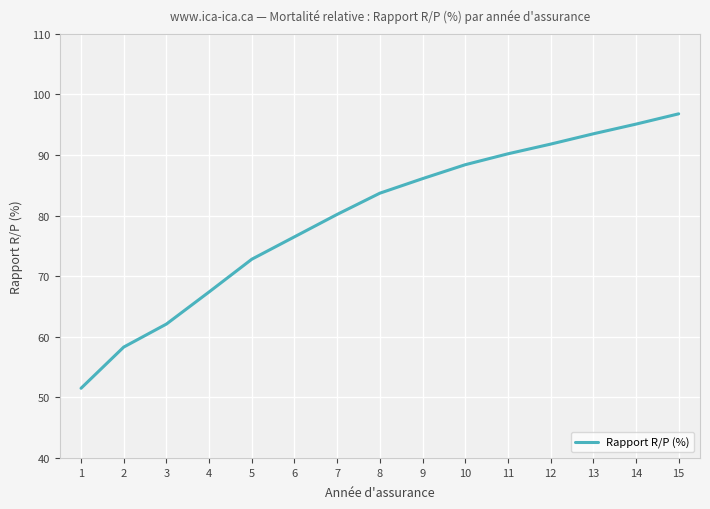

Reading right to left, extract all data points from this chart.

15=96.8	14=95.1	13=93.5	12=91.8	11=90.2	10=88.4	9=86.1	8=83.7	7=80.2	6=76.5	5=72.8	4=67.4	3=62.1	2=58.3	1=51.5